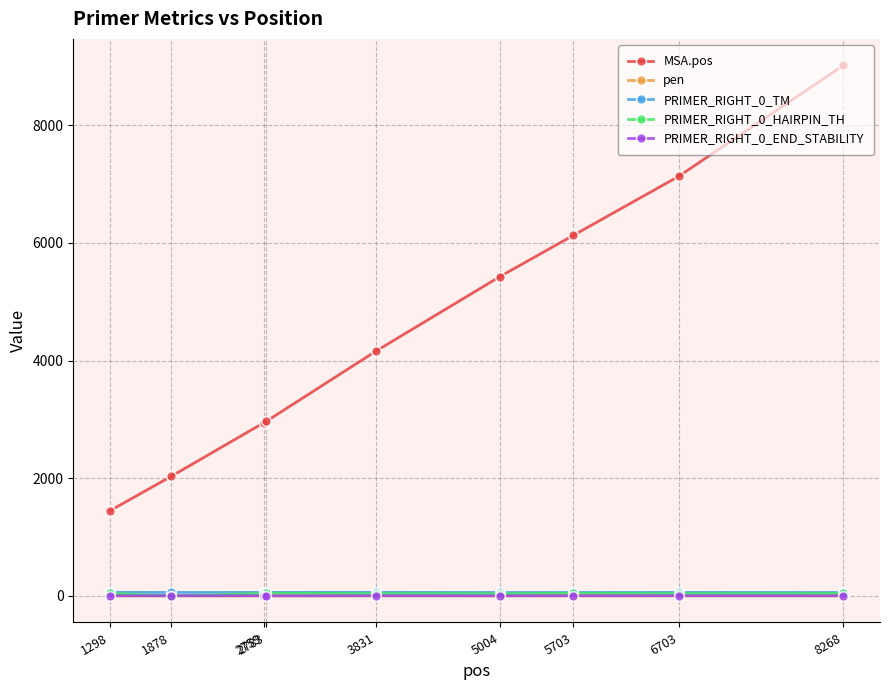

Which series has the largest range (max minus min)?

MSA.pos